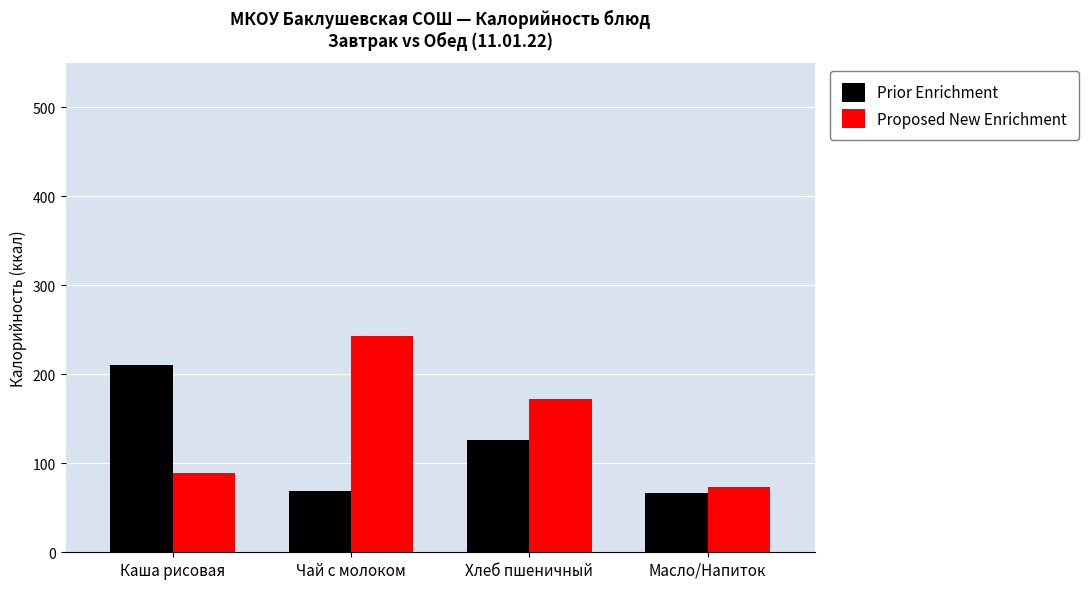

Is the value of Proposed New Enrichment at Каша рисовая greater than the value of Prior Enrichment at Чай с молоком?

Yes